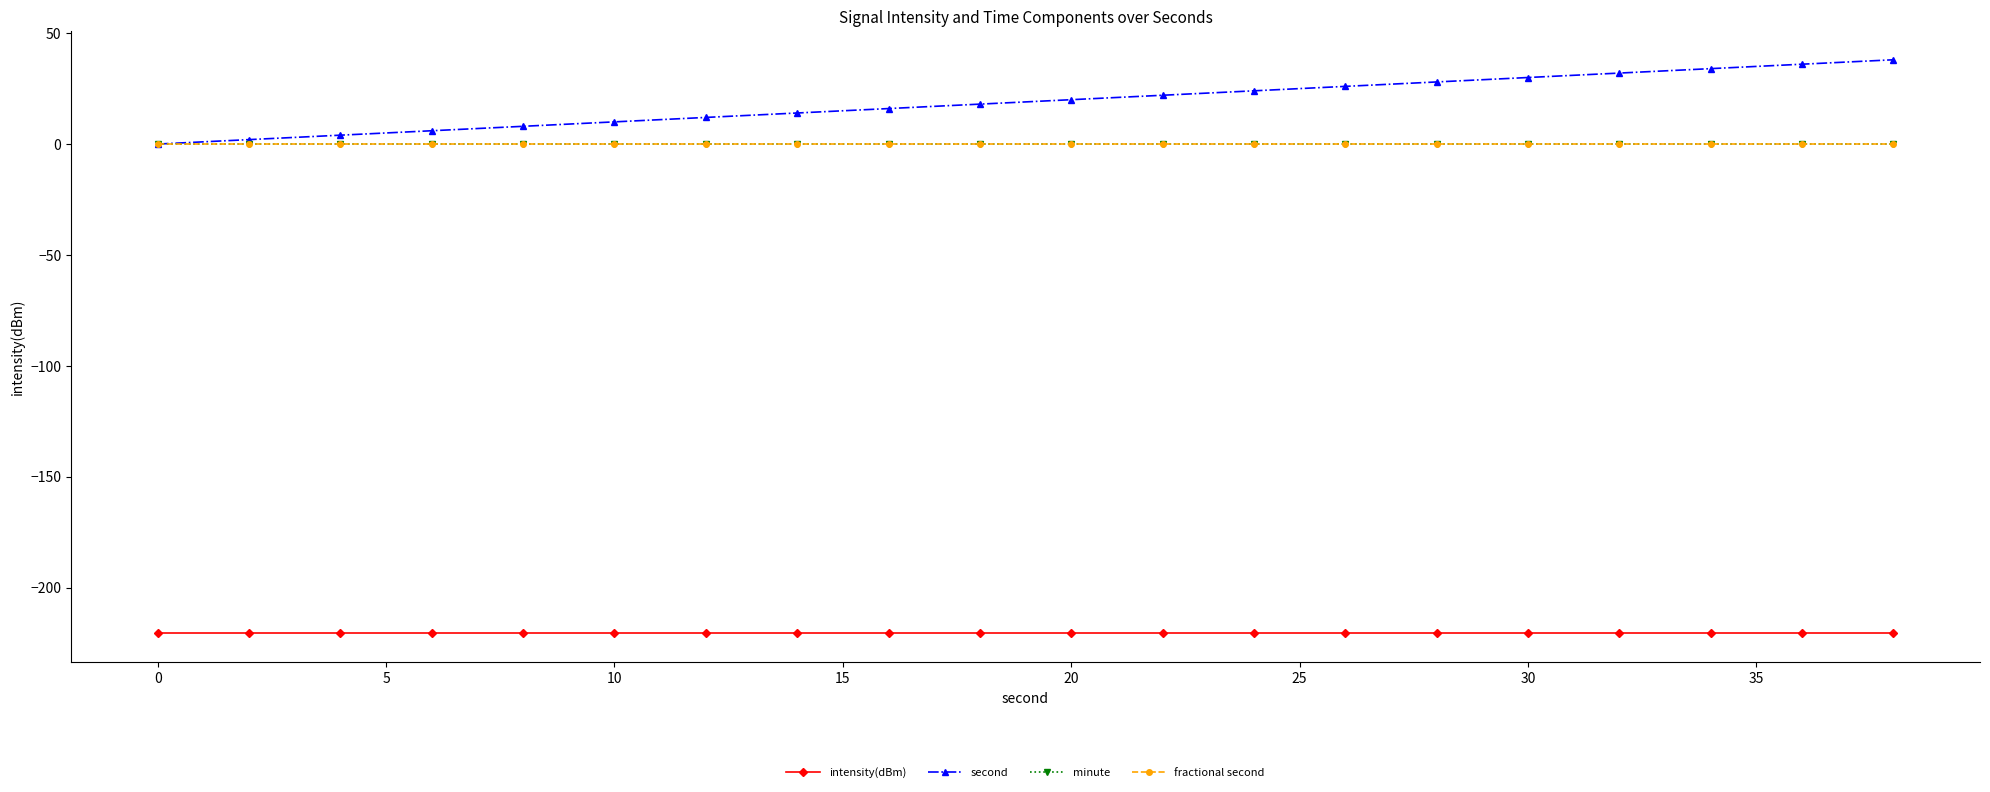

Which series has the largest range (max minus min)?

second